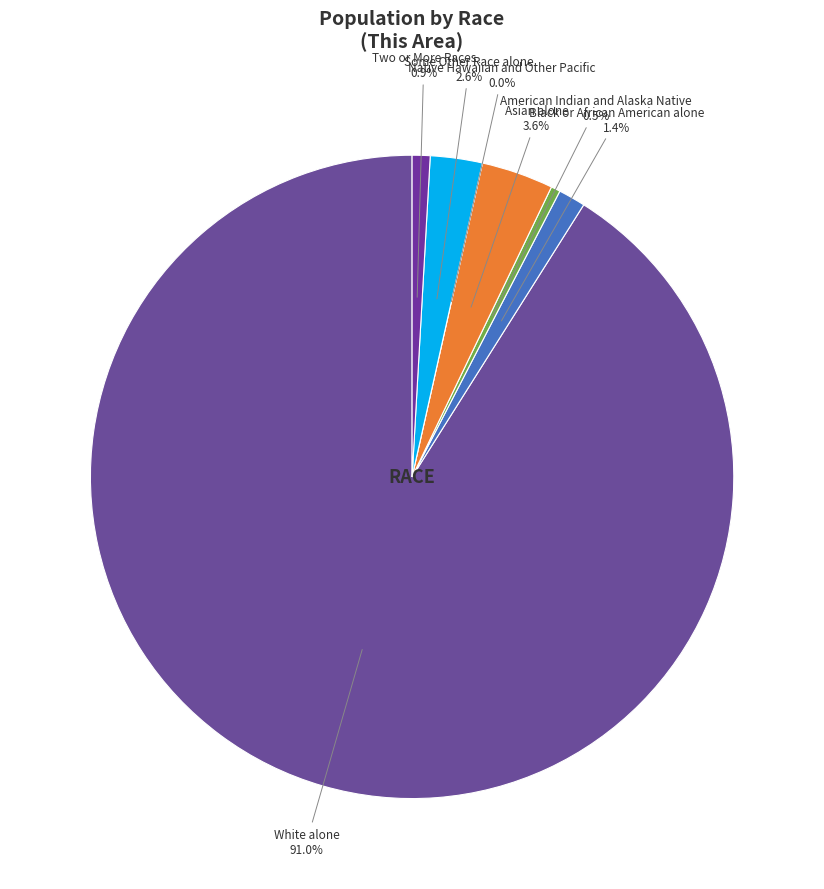

What is the majority slice?

White alone